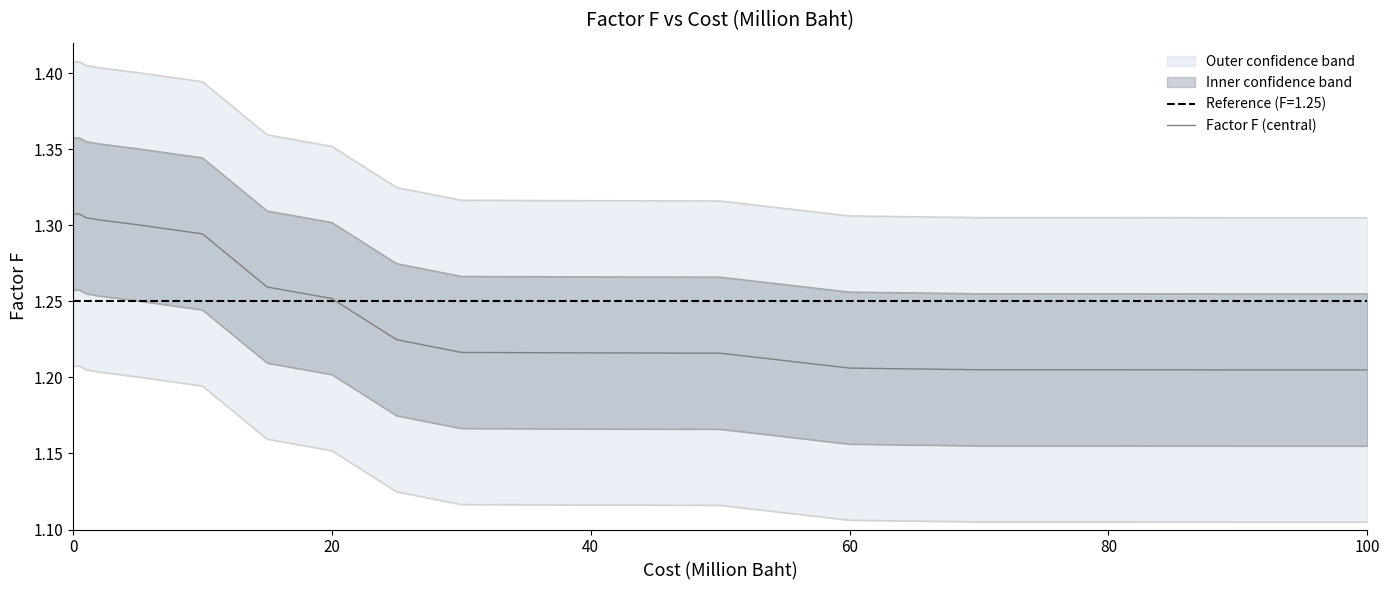

Is this an area chart (filled region under the line)?

No